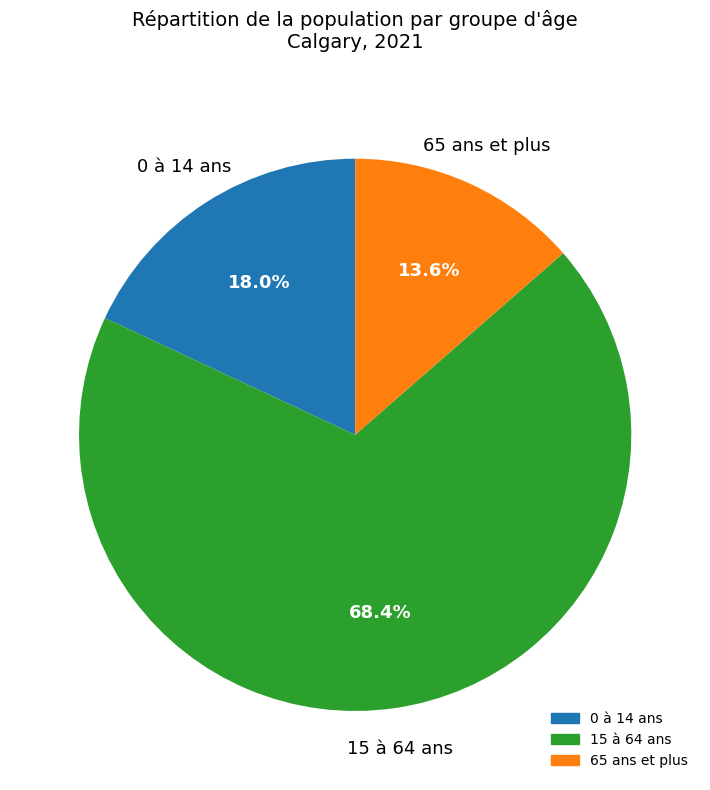

Which slice is the smallest?

65 ans et plus